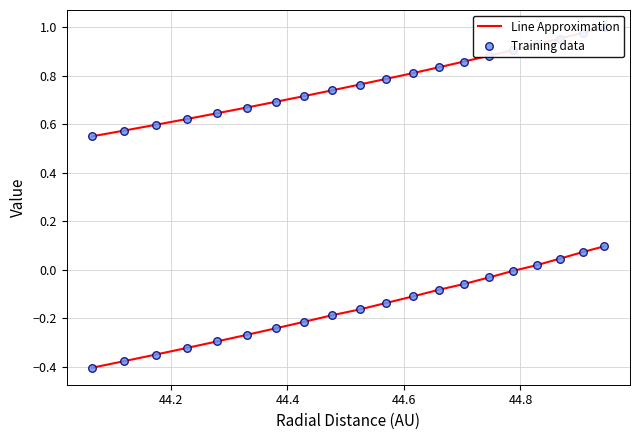

At how many categories does at least one series exceed 0?

20